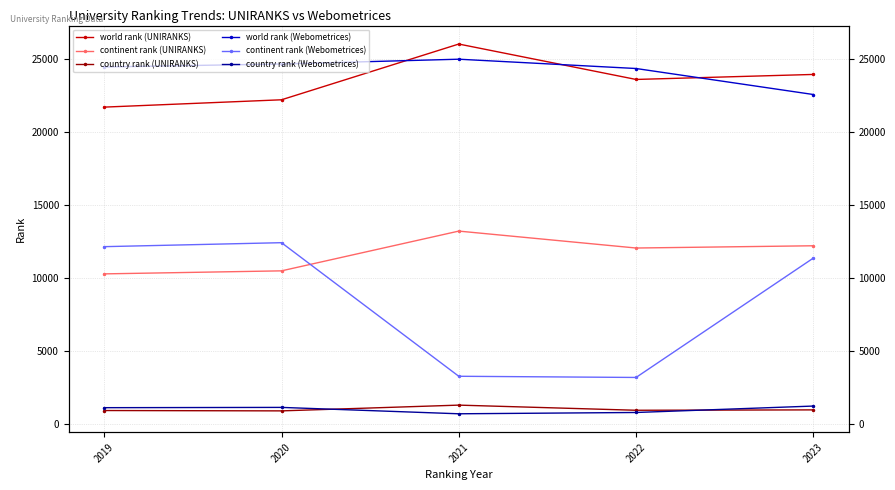

At which label does world rank (UNIRANKS) first exceed 23616?

2021